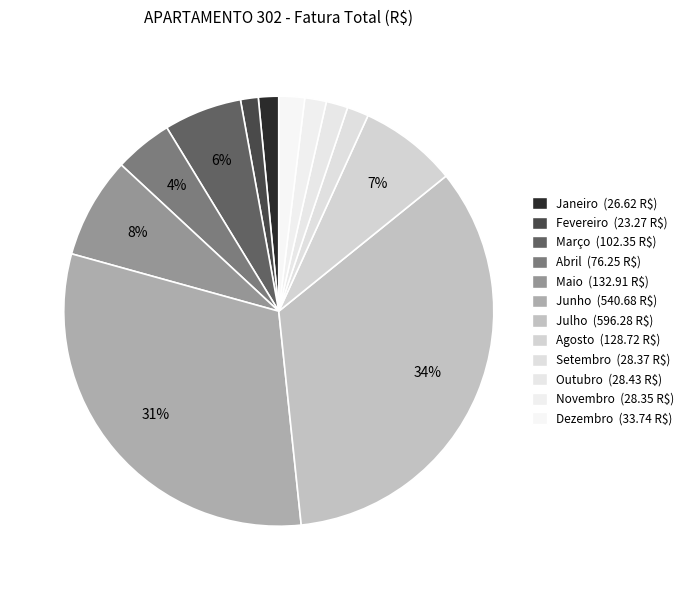

Does any single category account for the majority?

No